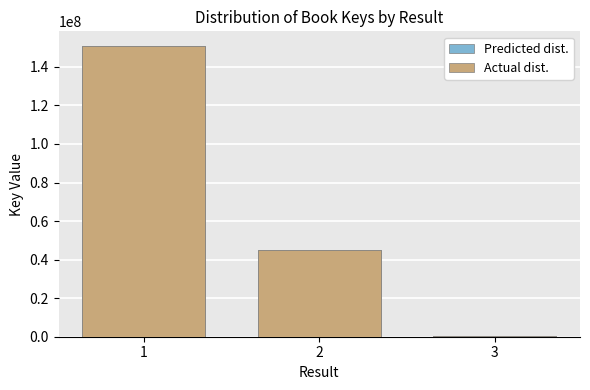

Which has a higher value, 2 or 3?

2